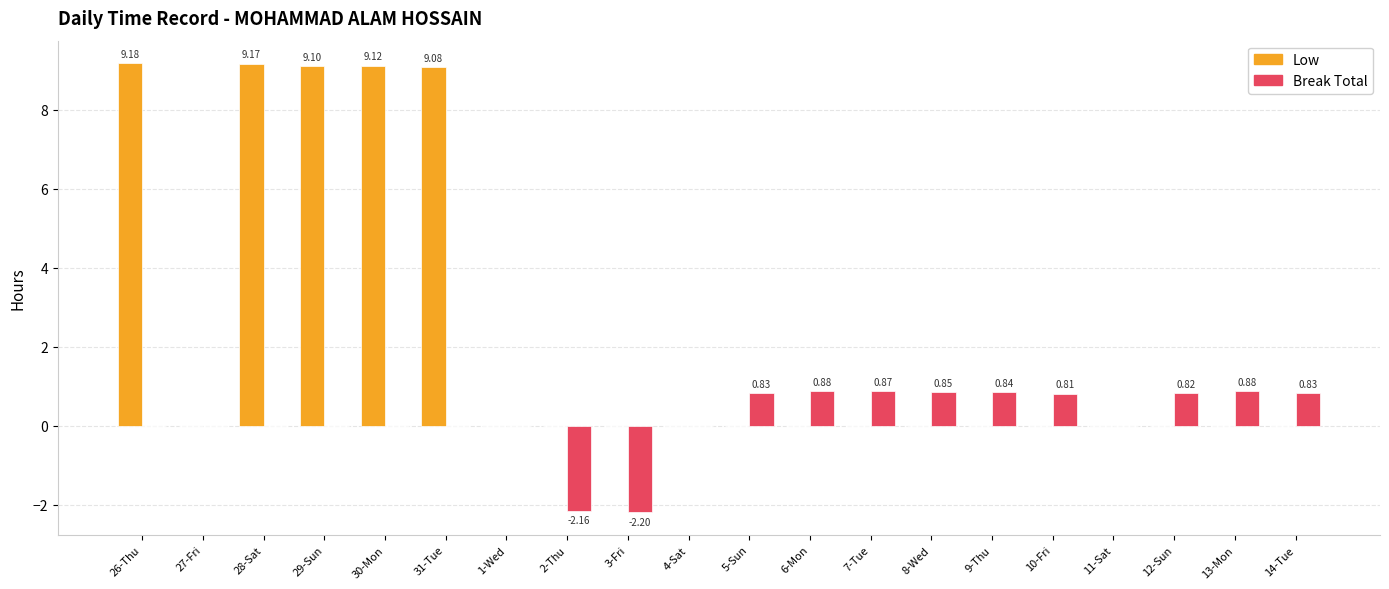

Between 29-Sun and 4-Sat, which series saw the biggest shift?

Low